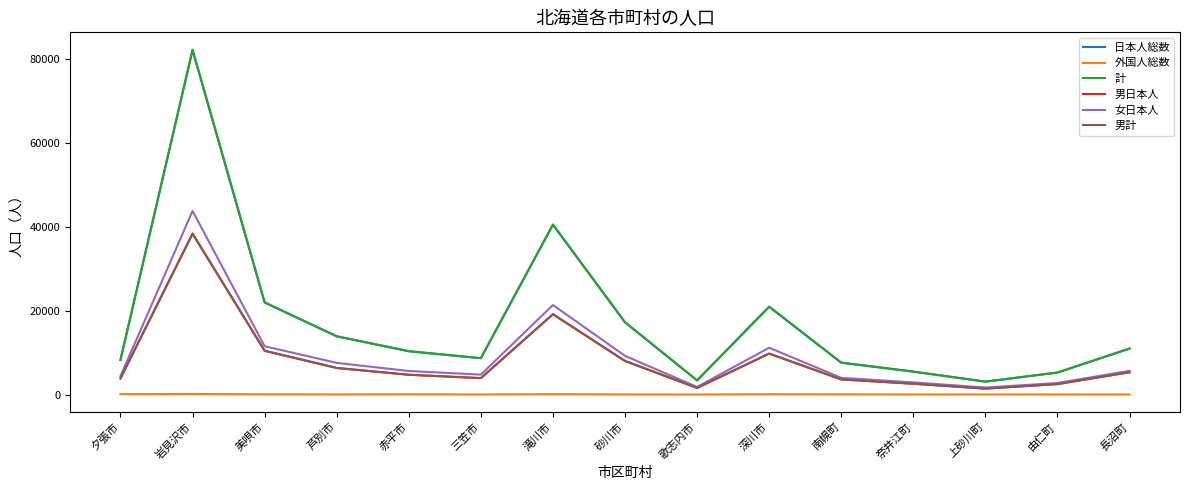

Read the 計 value at 芦別市.

13908